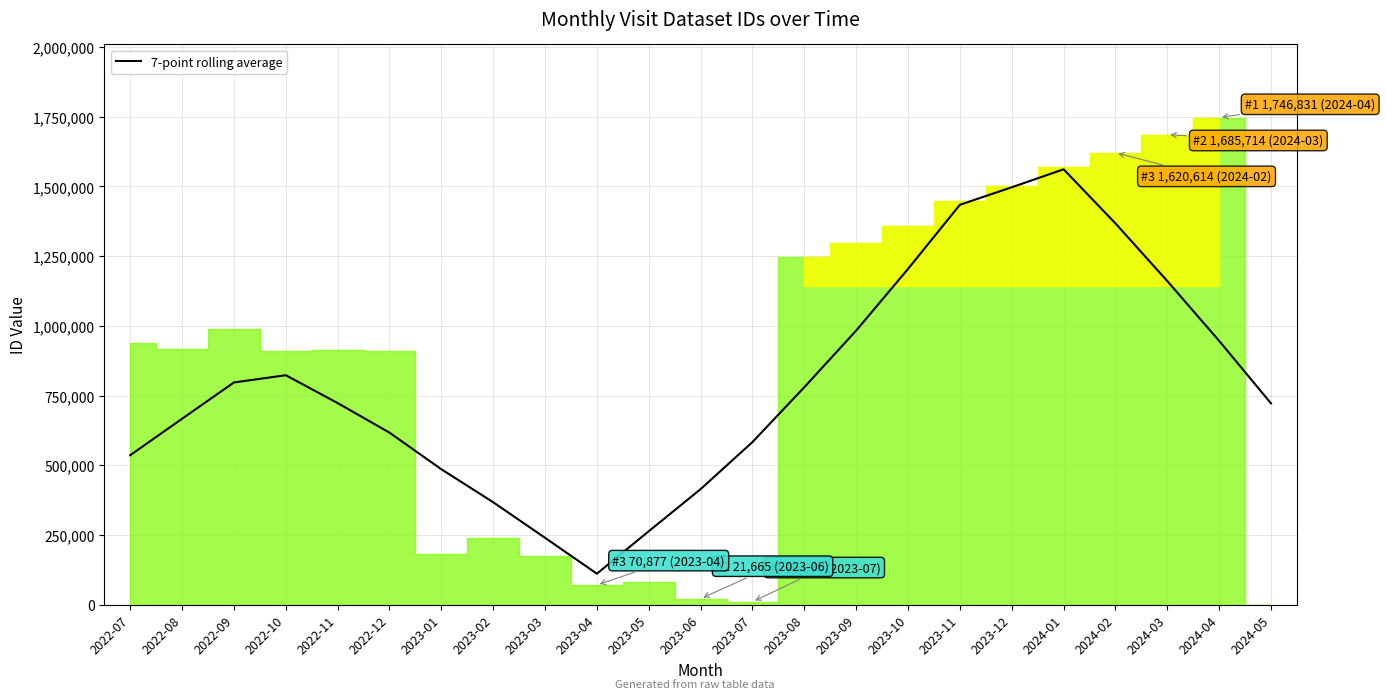

At which label is the value closest to 836280?

2022-10